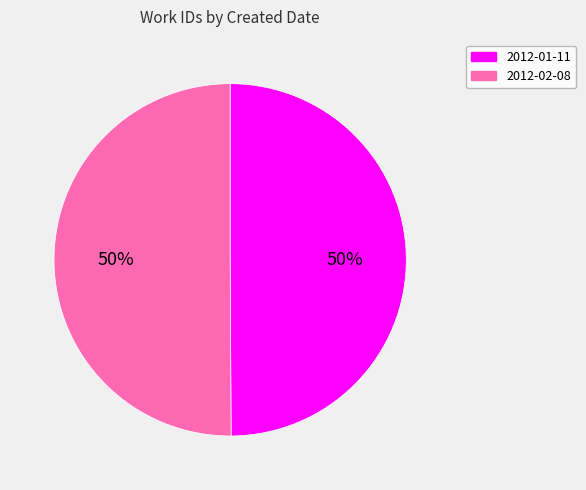

To the nearest percent, what portion does 2012-01-11 represent?

50%